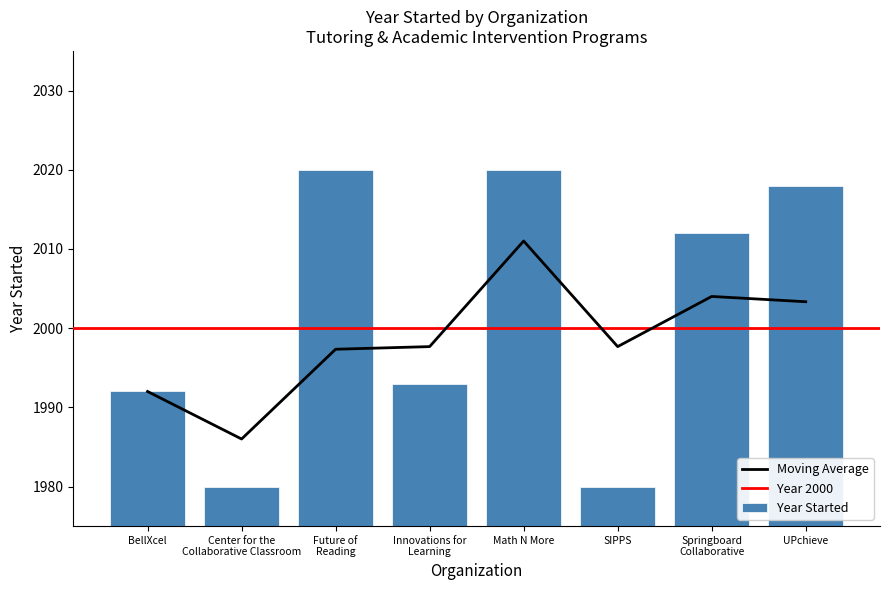

Rank the categories by value from lowest to highest.

Center for the
Collaborative Classroom, SIPPS, BellXcel, Innovations for
Learning, Springboard
Collaborative, UPchieve, Future of
Reading, Math N More